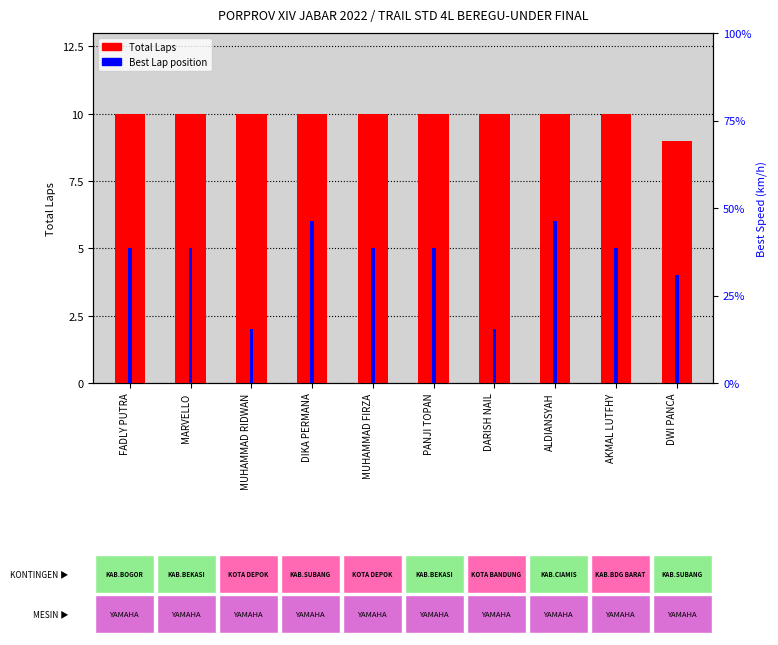

Between MUHAMMAD FIRZA and DWI PANCA, which series saw the biggest shift?

Total Laps